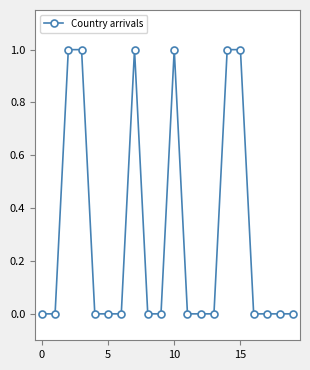

What is the value of the 16th point from the left?

1